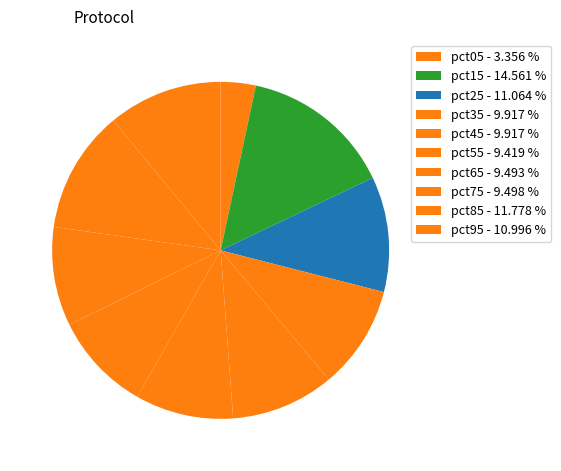

To the nearest percent, what percentage of the pie is pct95?

11%